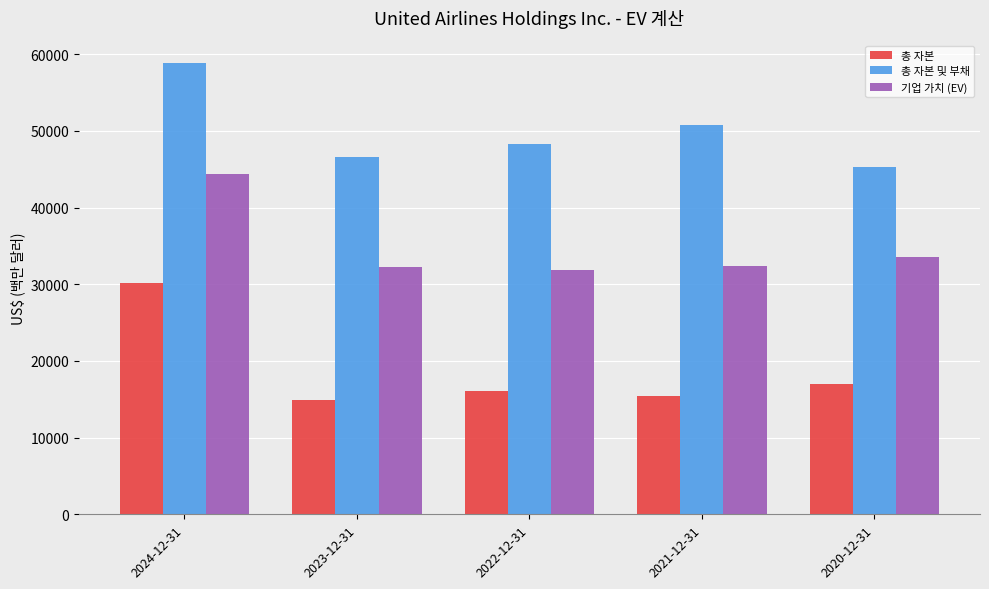

The value of 기업 가치 (EV) at 2021-12-31 is 32346. True or false?

True